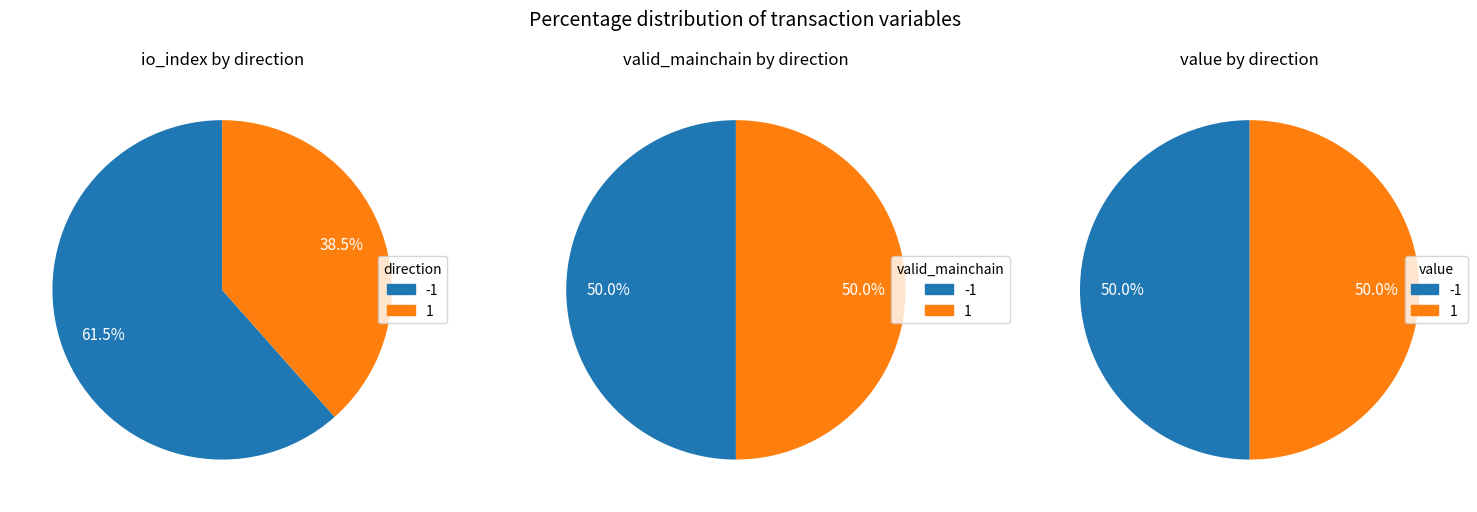

How many slices are in this pie chart?

2